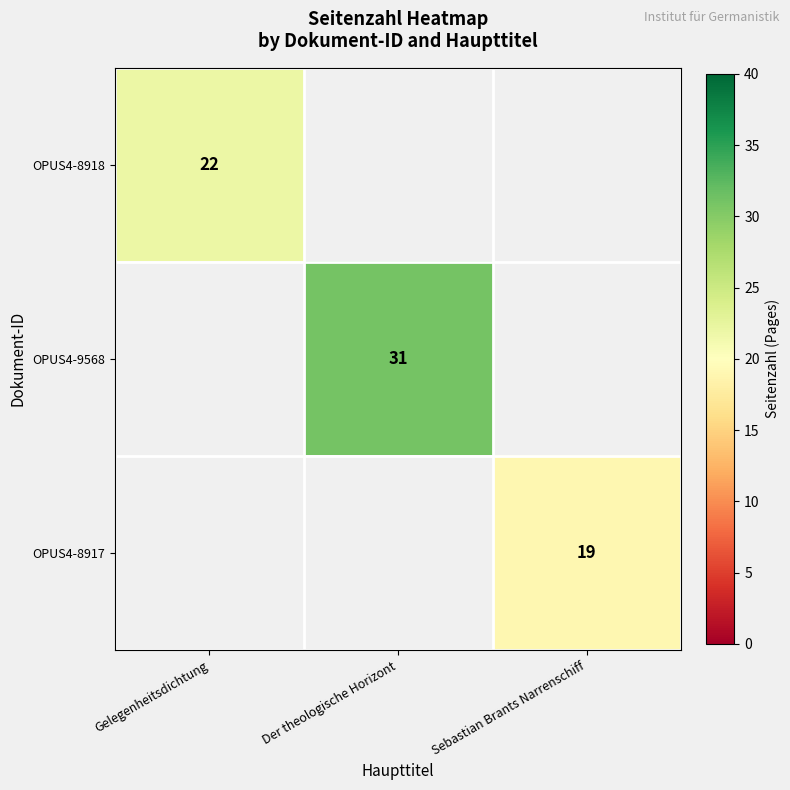

Is the value of OPUS4-9568 at Der theologische Horizont greater than the value of OPUS4-8917 at Sebastian Brants Narrenschiff?

Yes